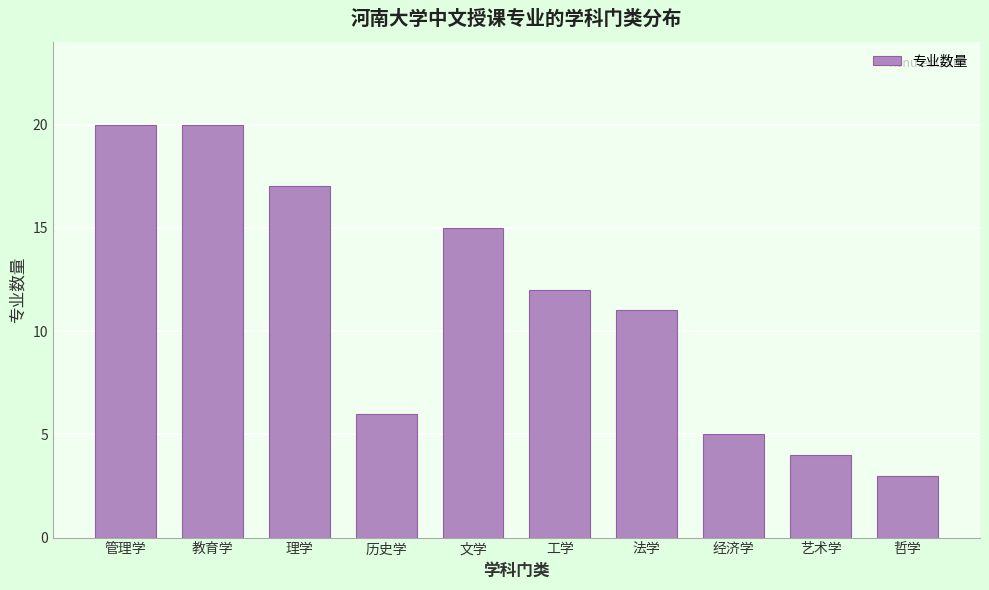

Reading left to right, what are all the values shown in this chart?

管理学=20	教育学=20	理学=17	历史学=6	文学=15	工学=12	法学=11	经济学=5	艺术学=4	哲学=3